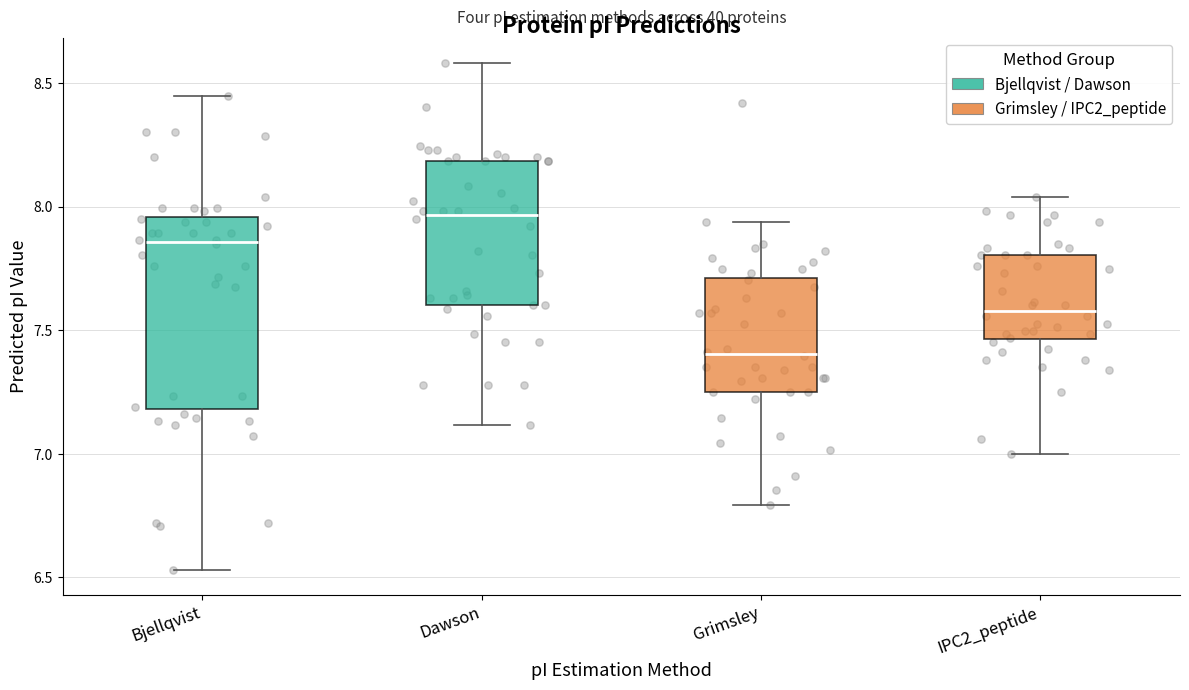

Reading left to right, transcribe this box plot: for each box, give where its median line is, the range the box spans, and where its two whiskers end, as read against the y-axis. The values are not printed on the chart, so give them approximately, as read against the axis.

Bjellqvist: median 7.85, box 7.20 to 7.95, whiskers 6.55 to 8.45
Dawson: median 7.95, box 7.60 to 8.20, whiskers 7.10 to 8.60
Grimsley: median 7.40, box 7.25 to 7.70, whiskers 6.80 to 7.95
IPC2_peptide: median 7.60, box 7.45 to 7.80, whiskers 7.00 to 8.05